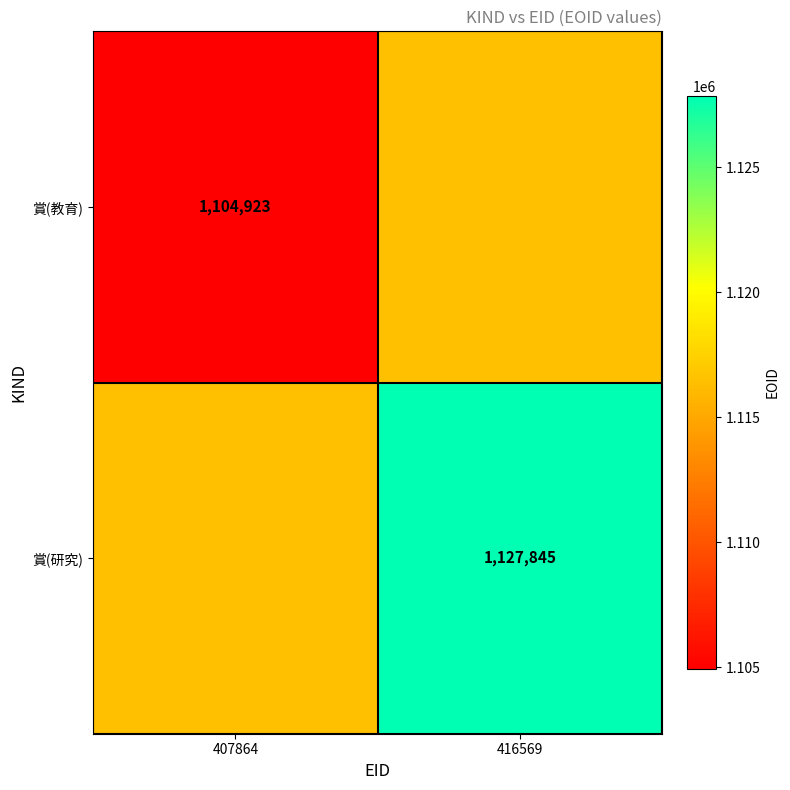

The value of 賞(研究) at 416569 is 1127845. True or false?

True